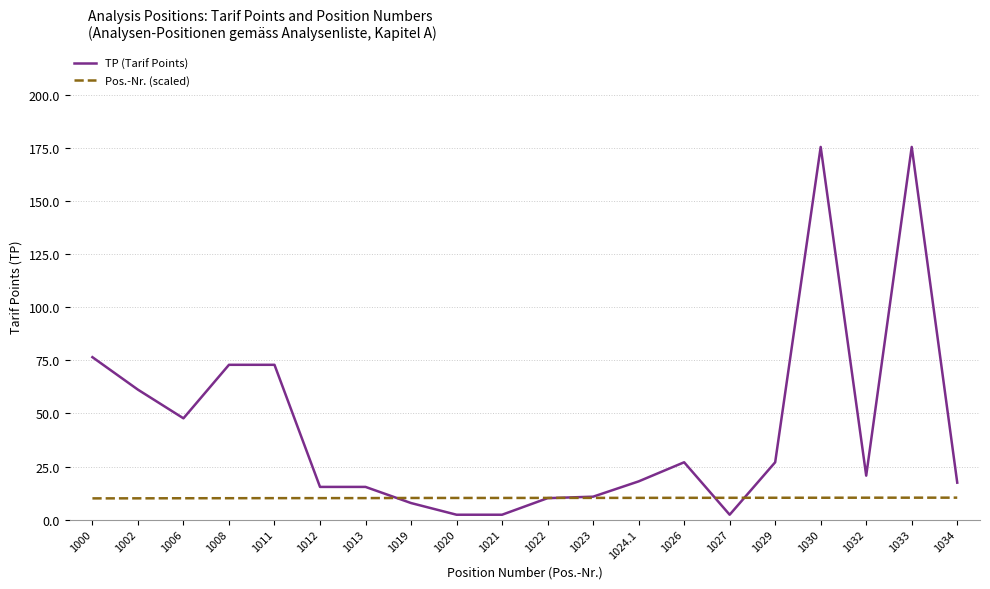

Which series ends up on top after the final intersection of Pos.-Nr. (scaled) and TP (Tarif Points)?

TP (Tarif Points)